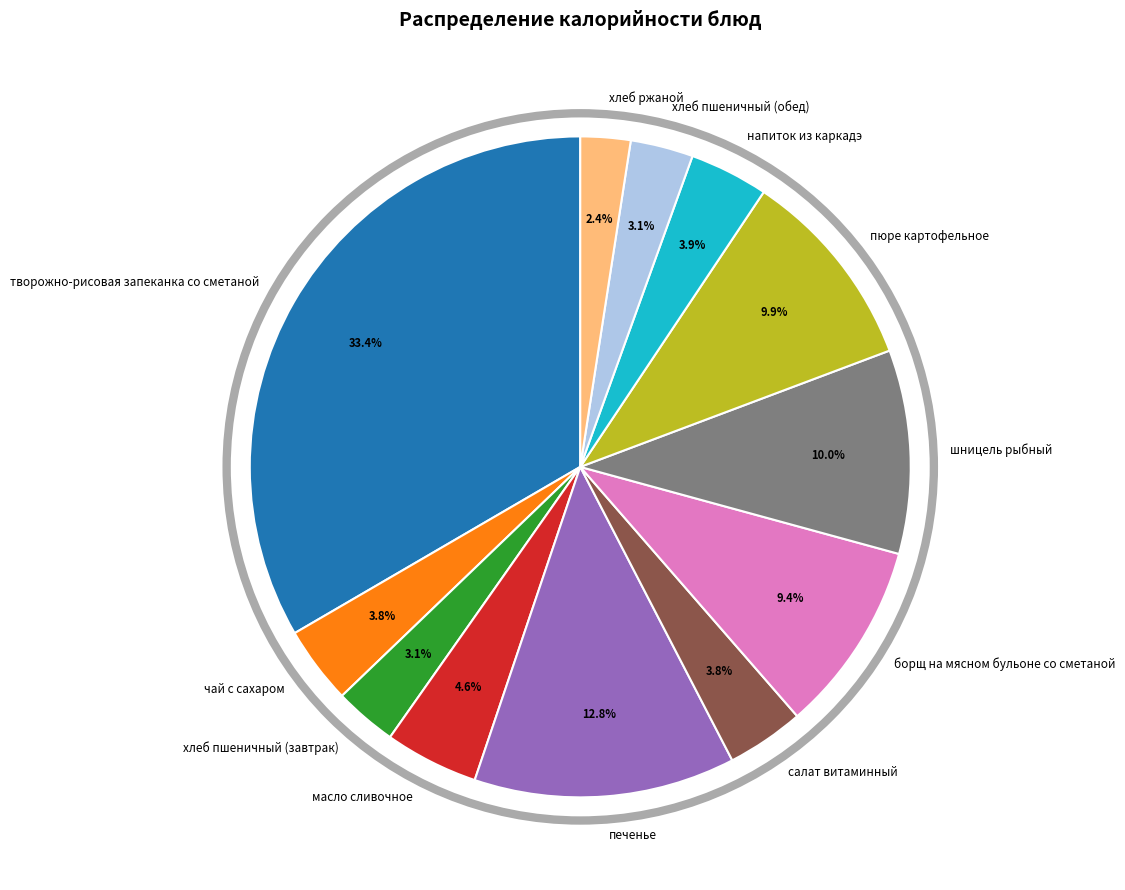

Which has a higher value, печенье or напиток из каркадэ?

печенье